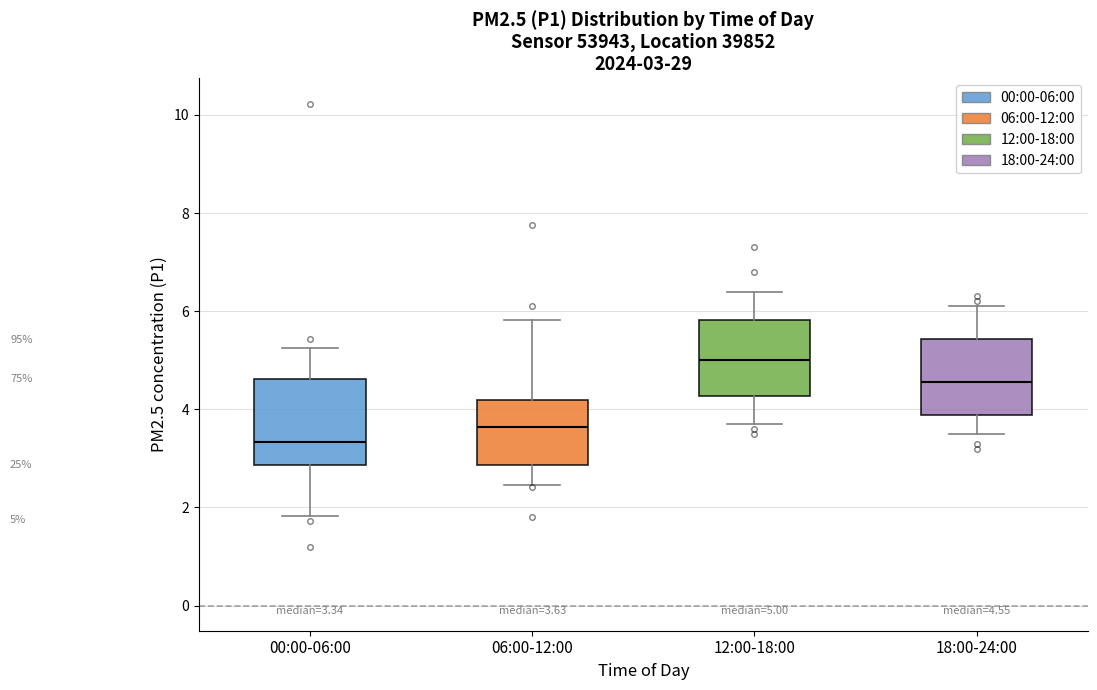

Which box is the tallest, from its lower edge to its upper edge?

00:00-06:00